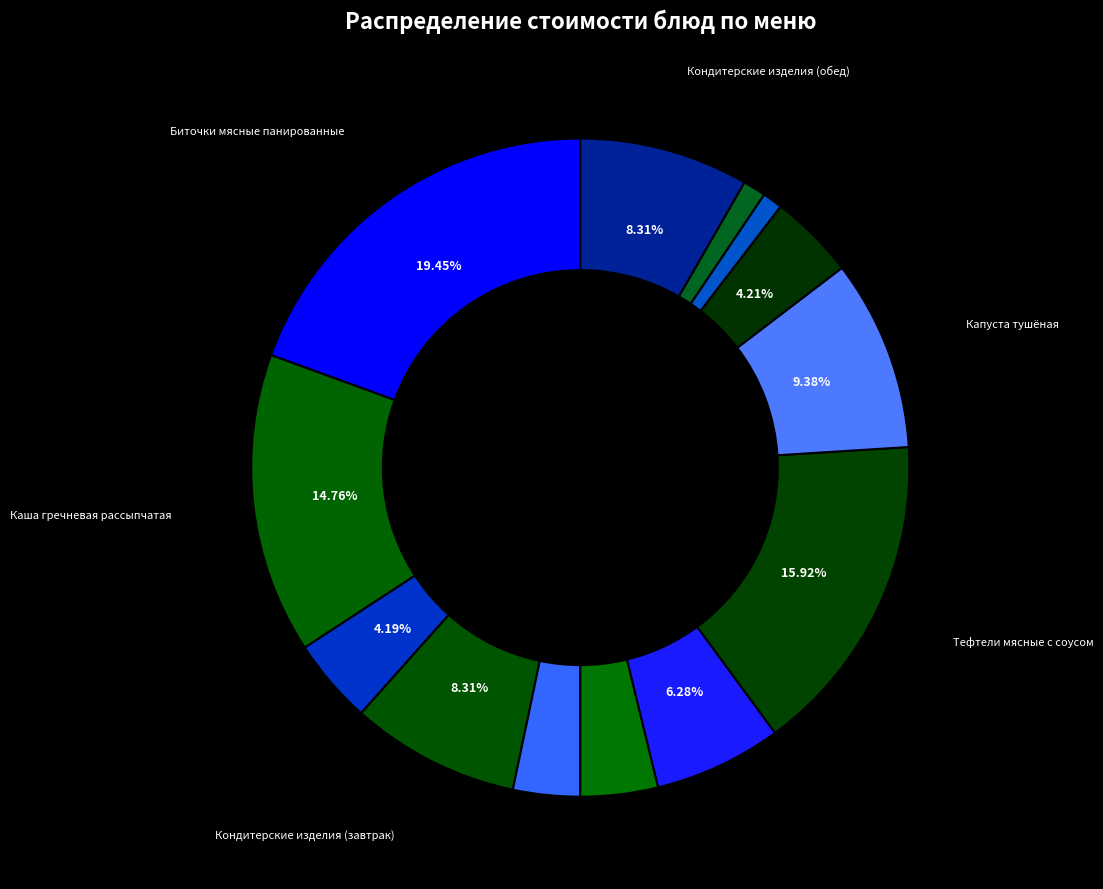

How many slices are in this pie chart?

13